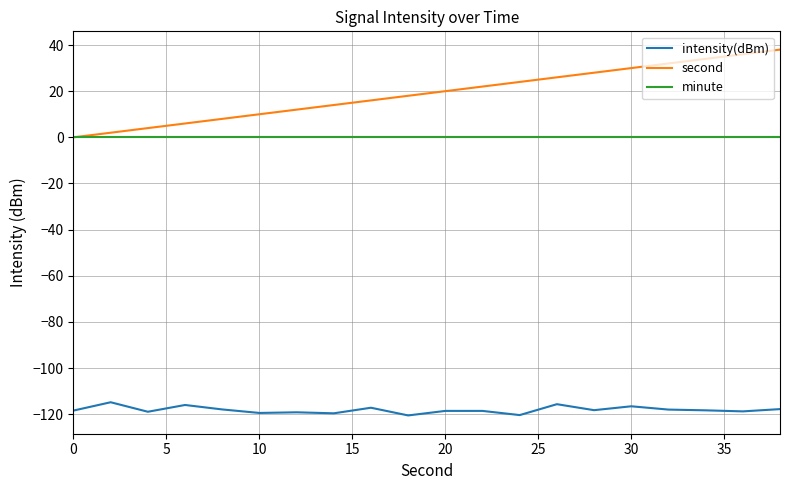

True or false: minute and intensity(dBm) intersect in this chart.

False